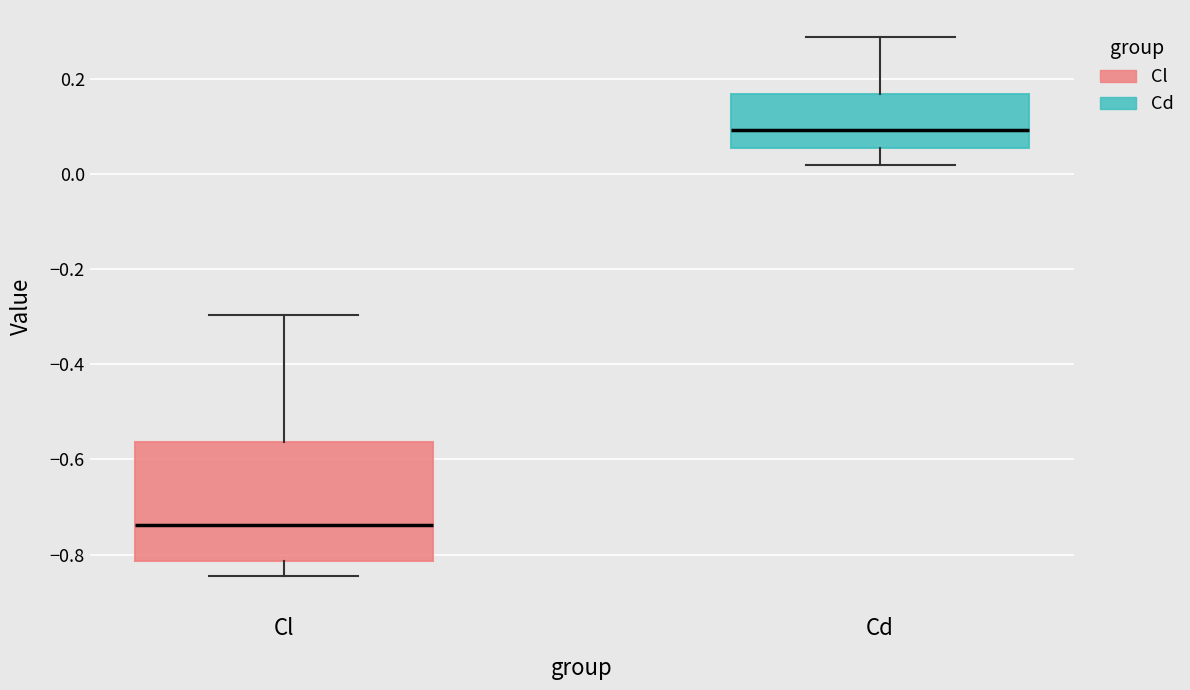

Which box is the tallest, from its lower edge to its upper edge?

Cl